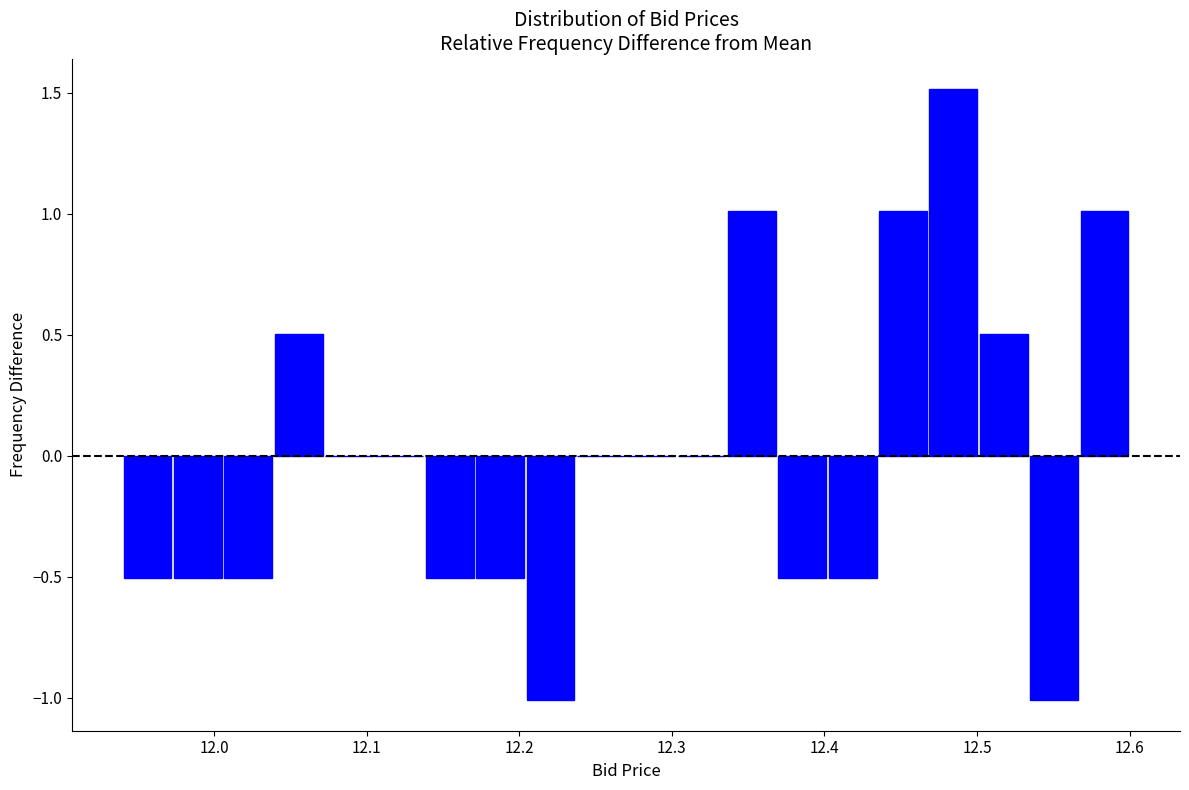

Around what value on the x-axis is the tallest bar? Give the approximate position of its centre, as read against the axis.

12.48